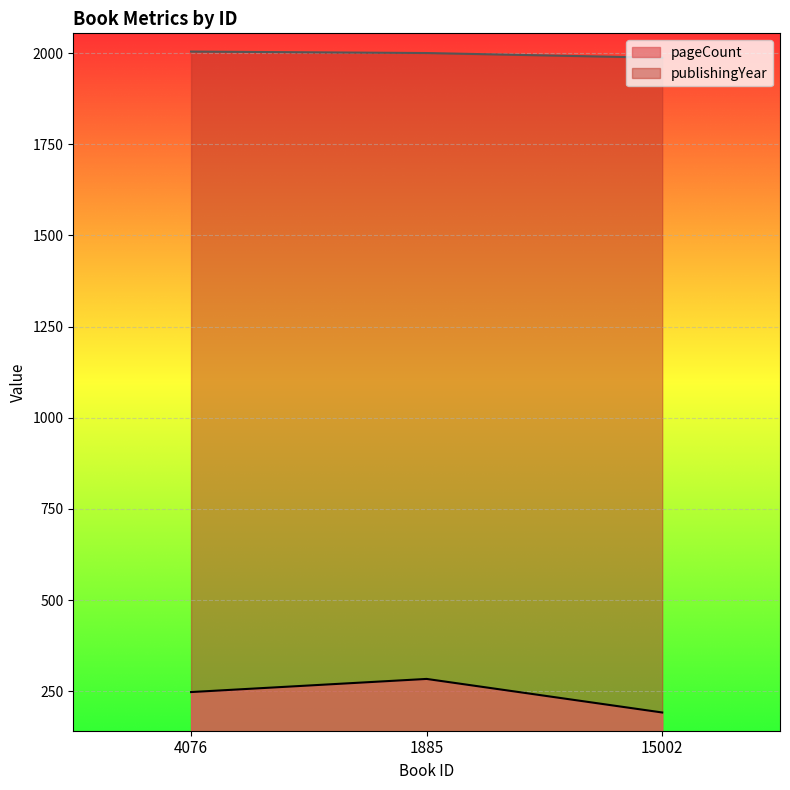

Which has a higher value, 15002 or 4076?

4076